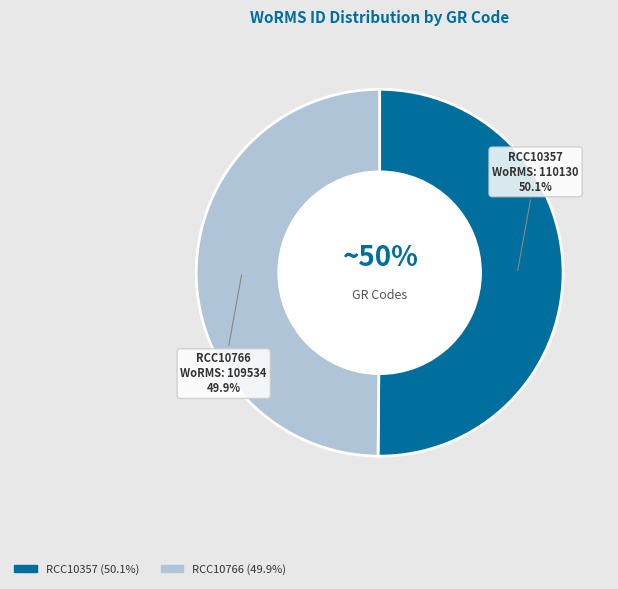

What portion of the pie excludes RCC10357?

49.9%